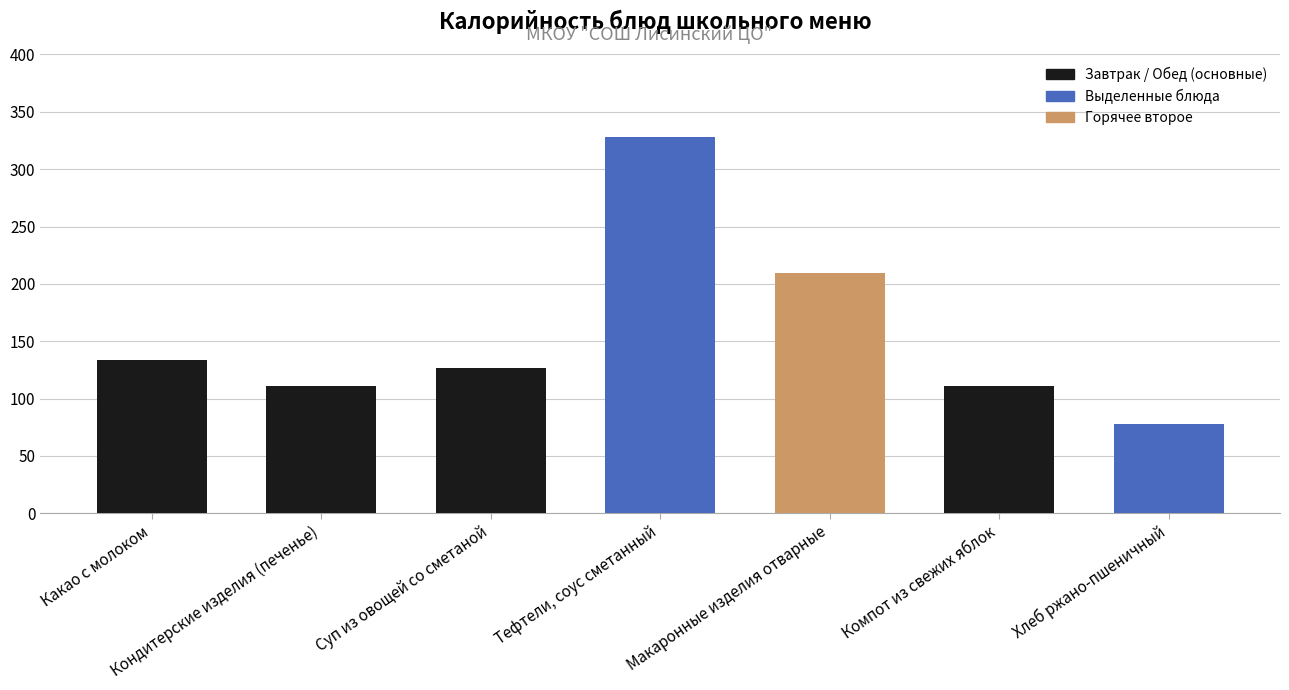

Rank the categories by value from highest to lowest.

Тефтели, соус сметанный, Макаронные изделия отварные, Какао с молоком, Суп из овощей со сметаной, Компот из свежих яблок, Кондитерские изделия (печенье), Хлеб ржано-пшеничный